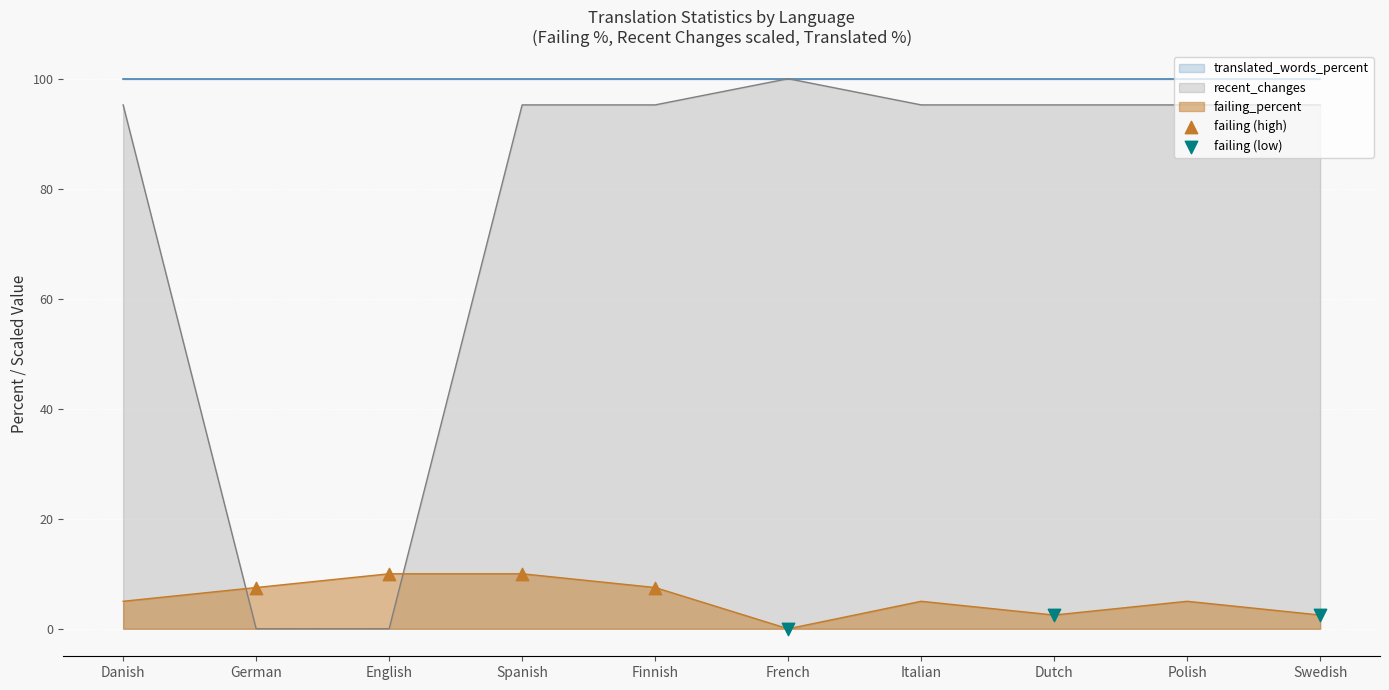

Which series reaches the minimum Y coordinate?

failing